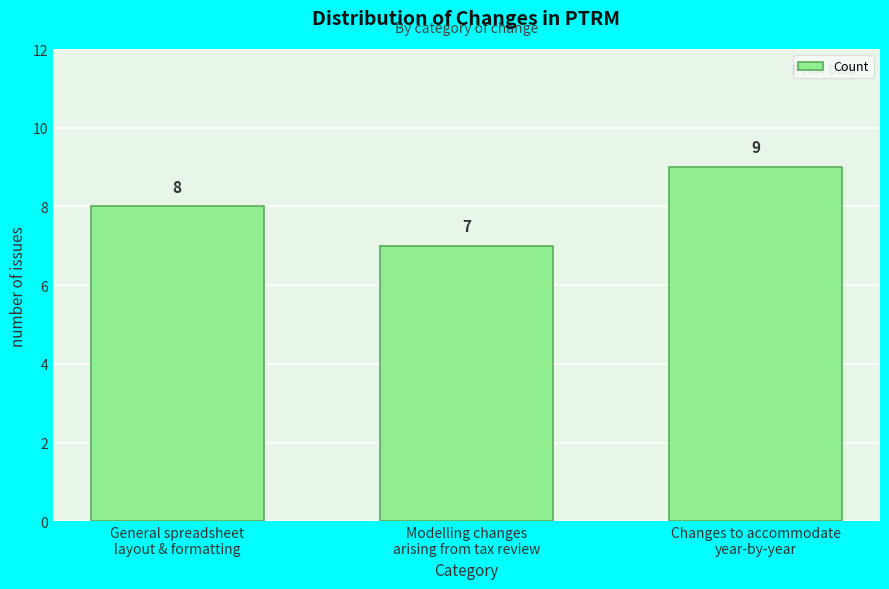

Reading left to right, what are all the values shown in this chart?

8	7	9